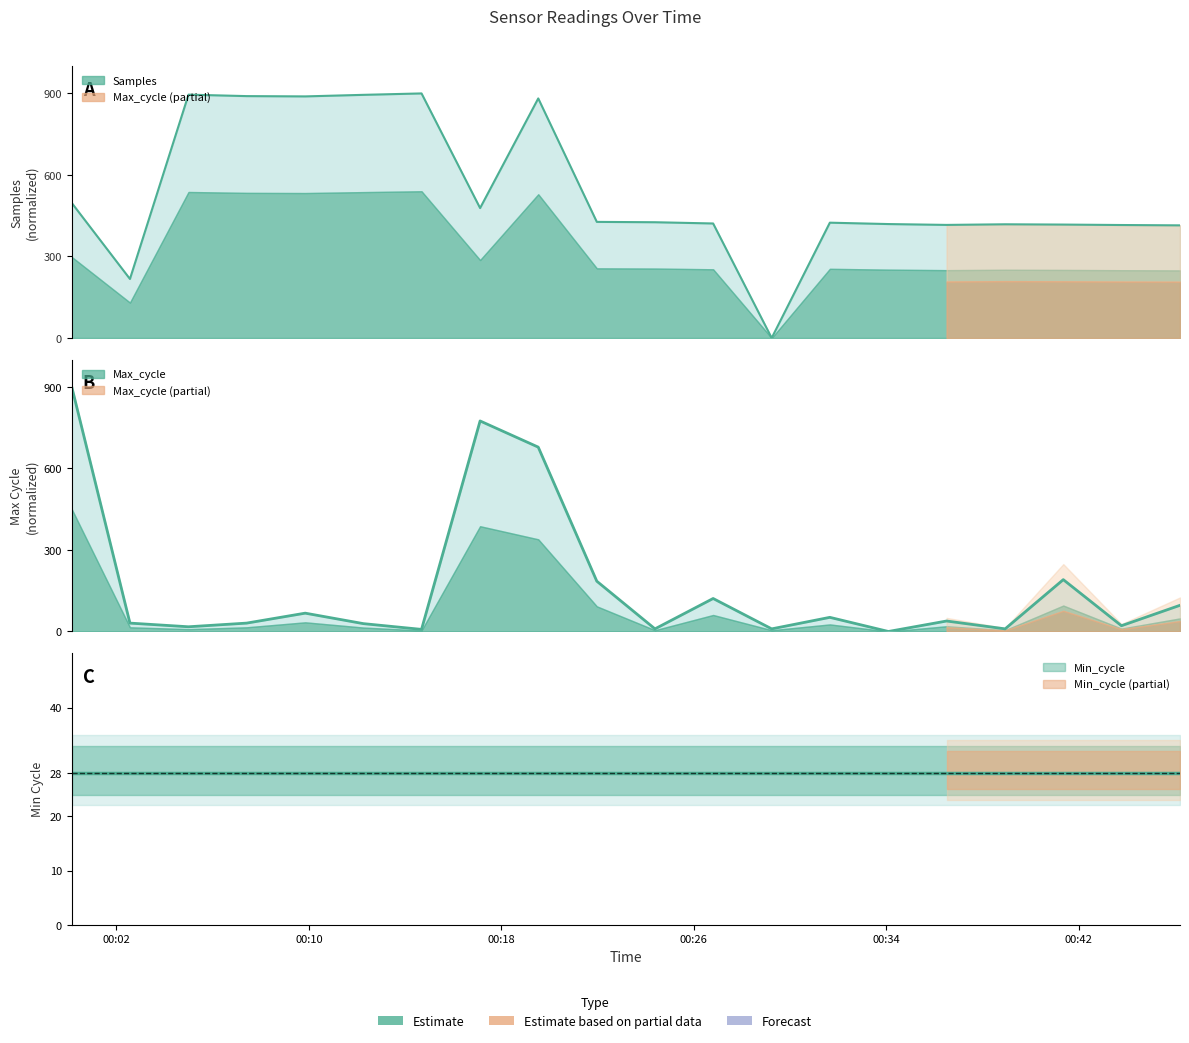

What is the difference between the highest and lowest values at 2022/02/25 00:31:39?

372.3